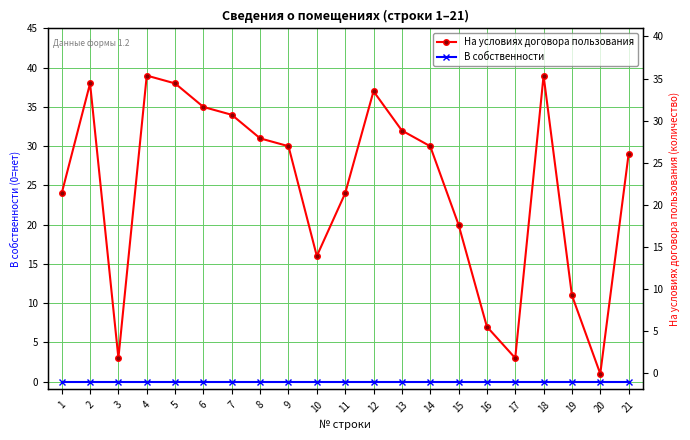

Which category has the lowest value across all series?

1